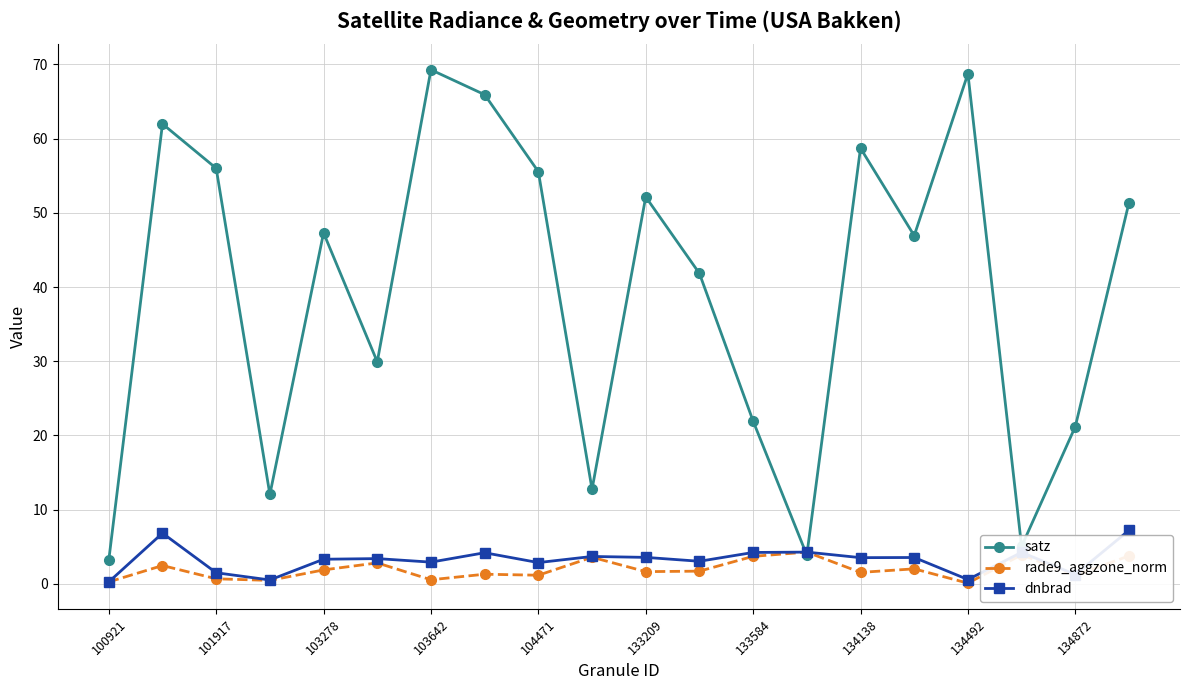

What is the greatest value displayed?

69.3